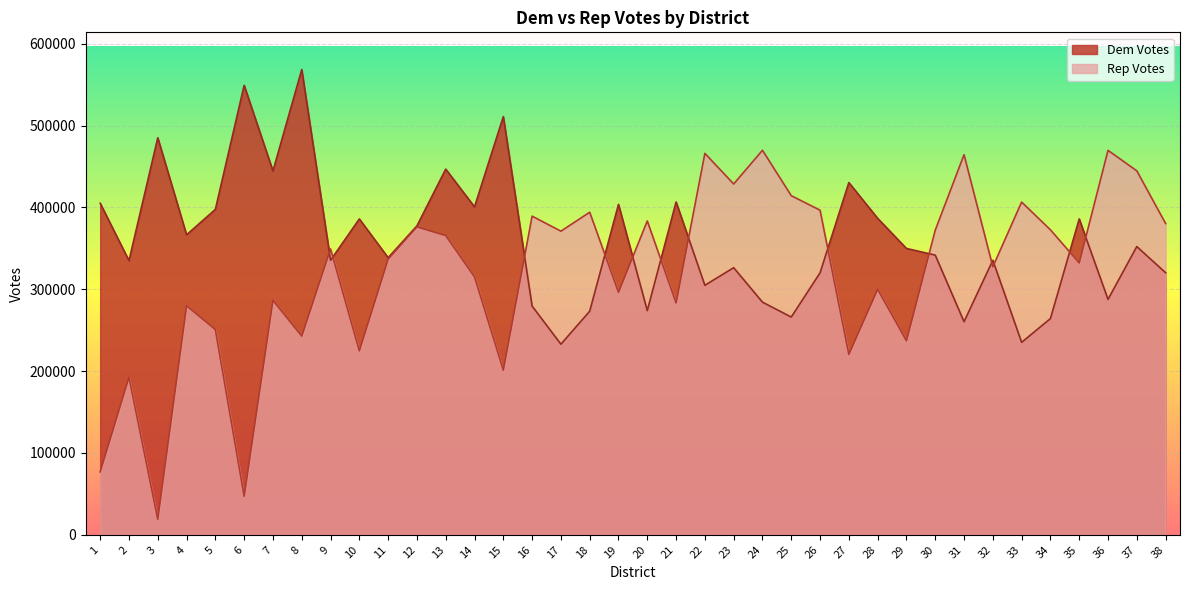

Which series has the largest range (max minus min)?

Rep Votes